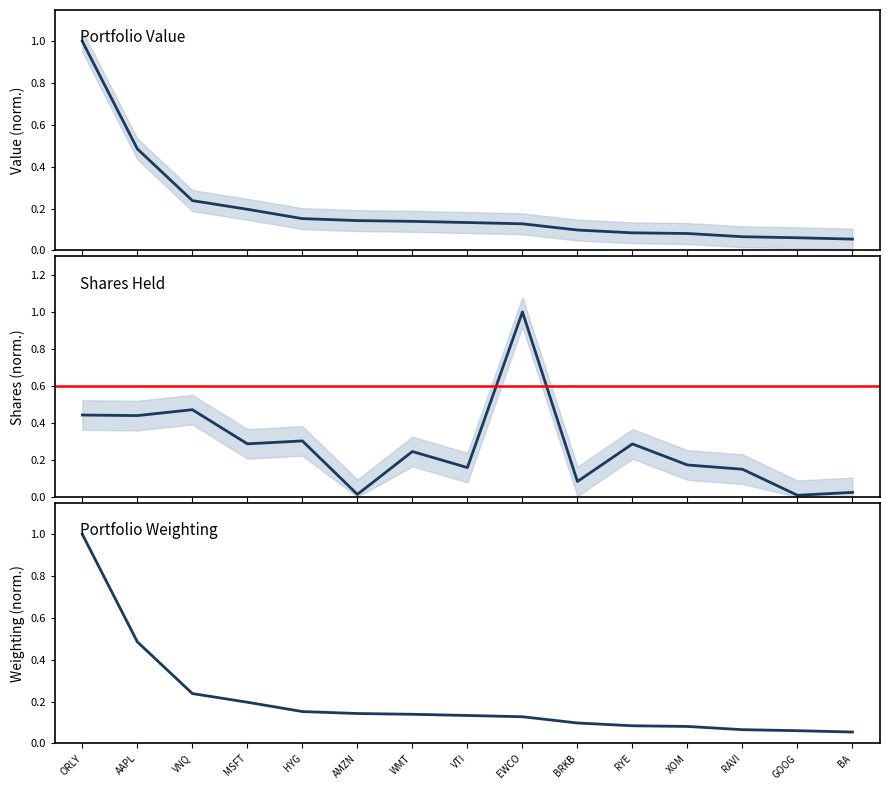

Which series has the largest range (max minus min)?

Shares